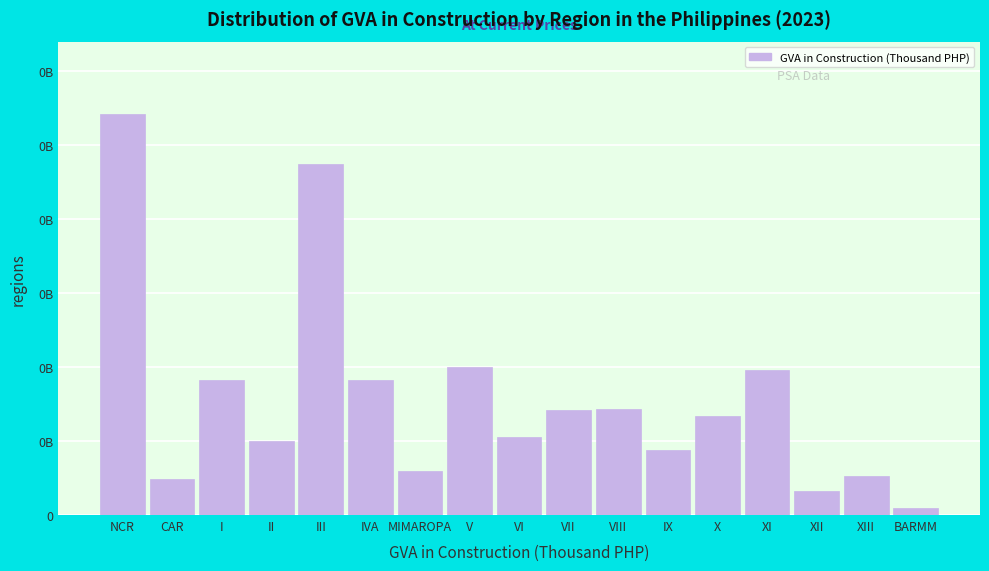

Are the bars horizontal?

No